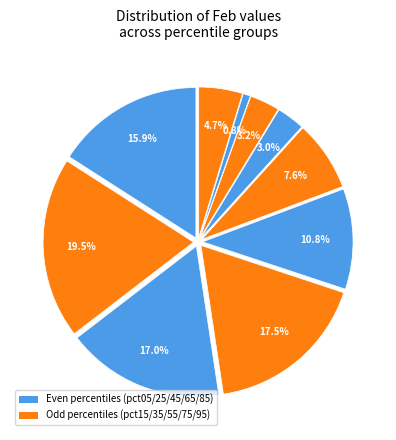

Is the sum of pct25 and pct15 greater than half?

No